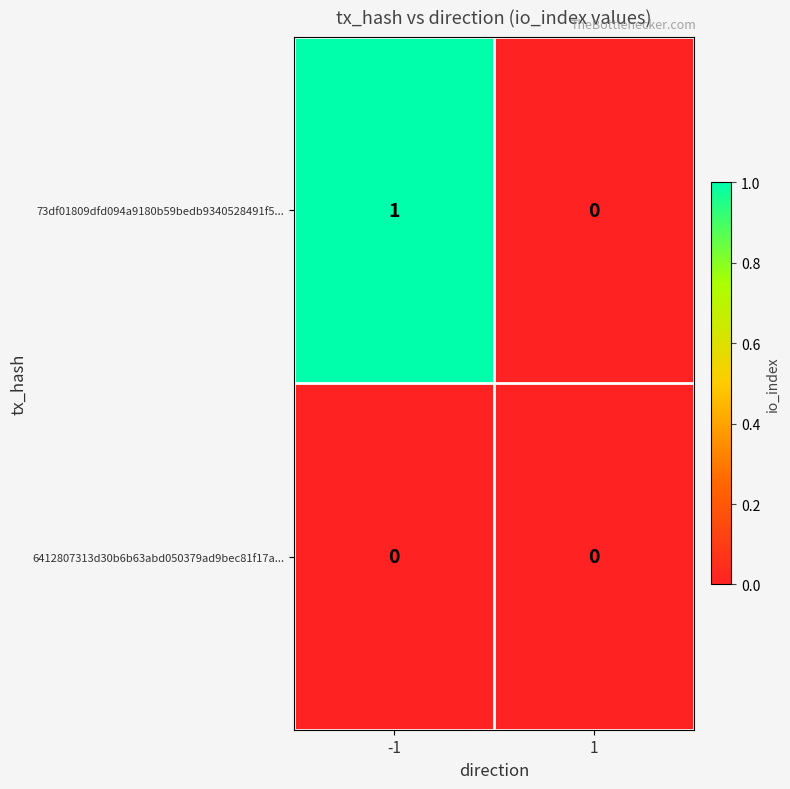

Reading left to right, list all the values displayed in this chart.

73df01809dfd094a9180b59bedb9340528491f5...: 1	0
6412807313d30b6b63abd050379ad9bec81f17a...: 0	0